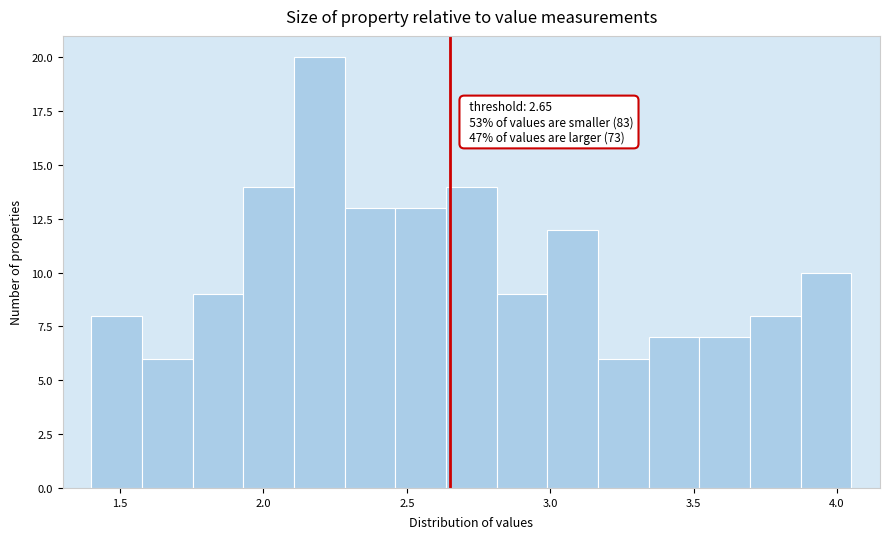

Read against the x-axis, roughly where is the centre of the tallest bar?

2.20